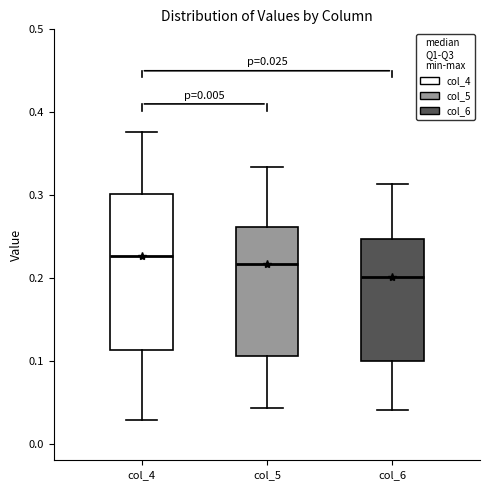

Which box's median line is the lowest?

col_6